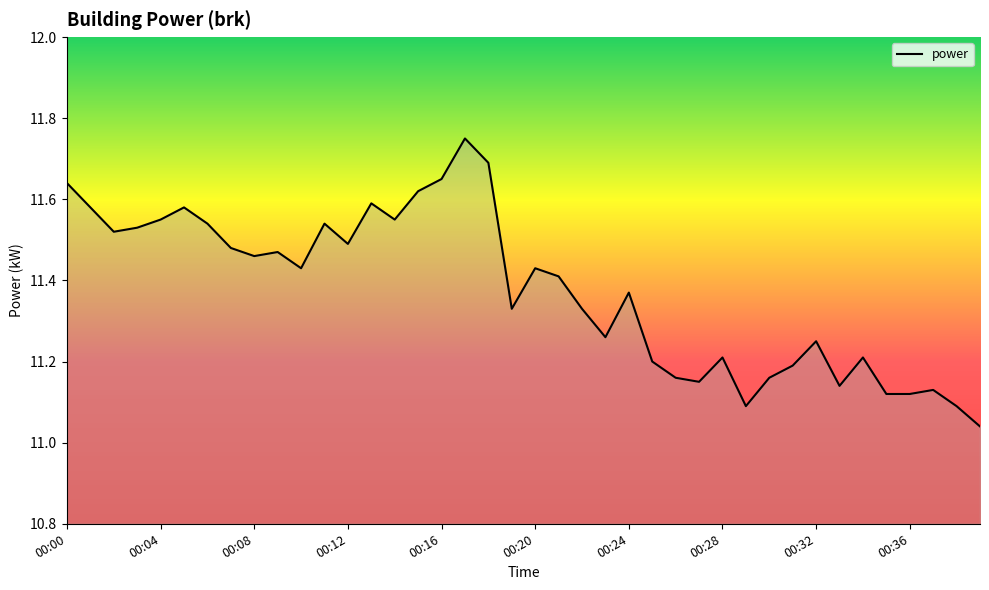

What is the difference between the maximum and minimum values?

0.7